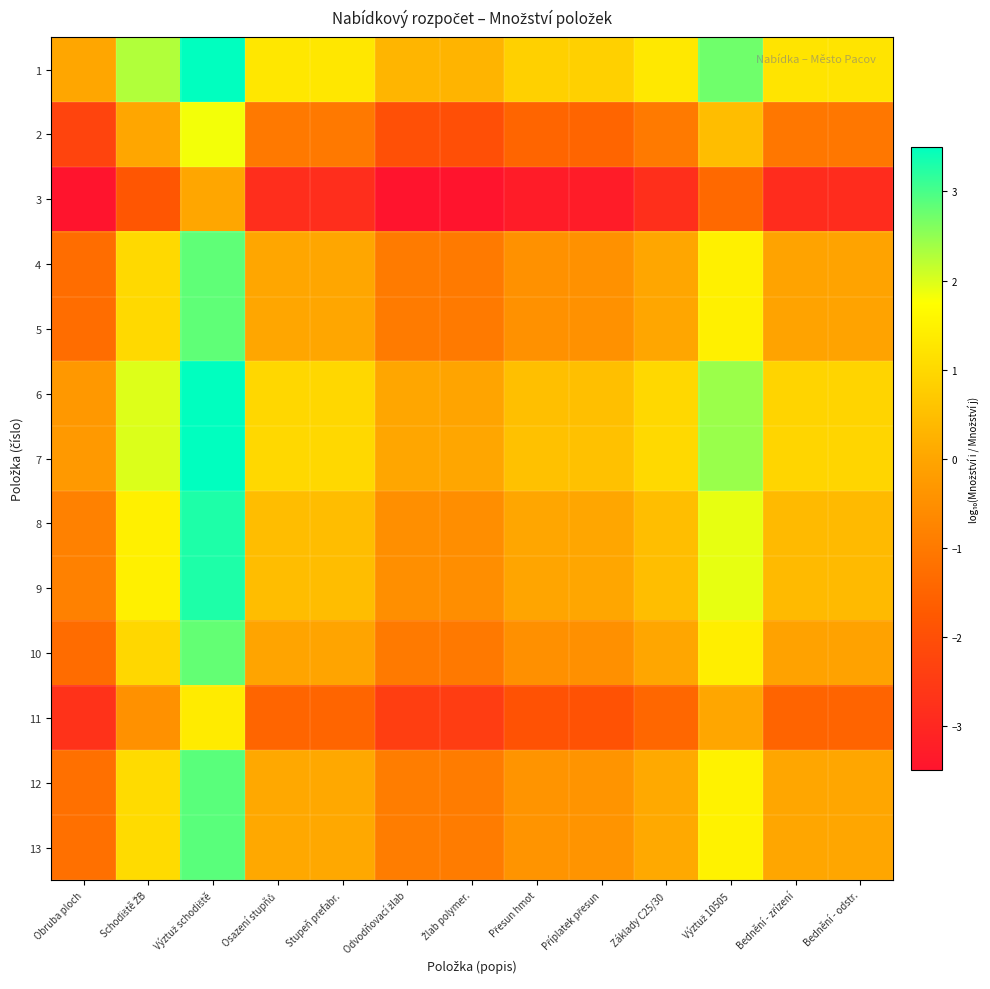

At which category is the sum across all series the highest?

Výztuž schodiště